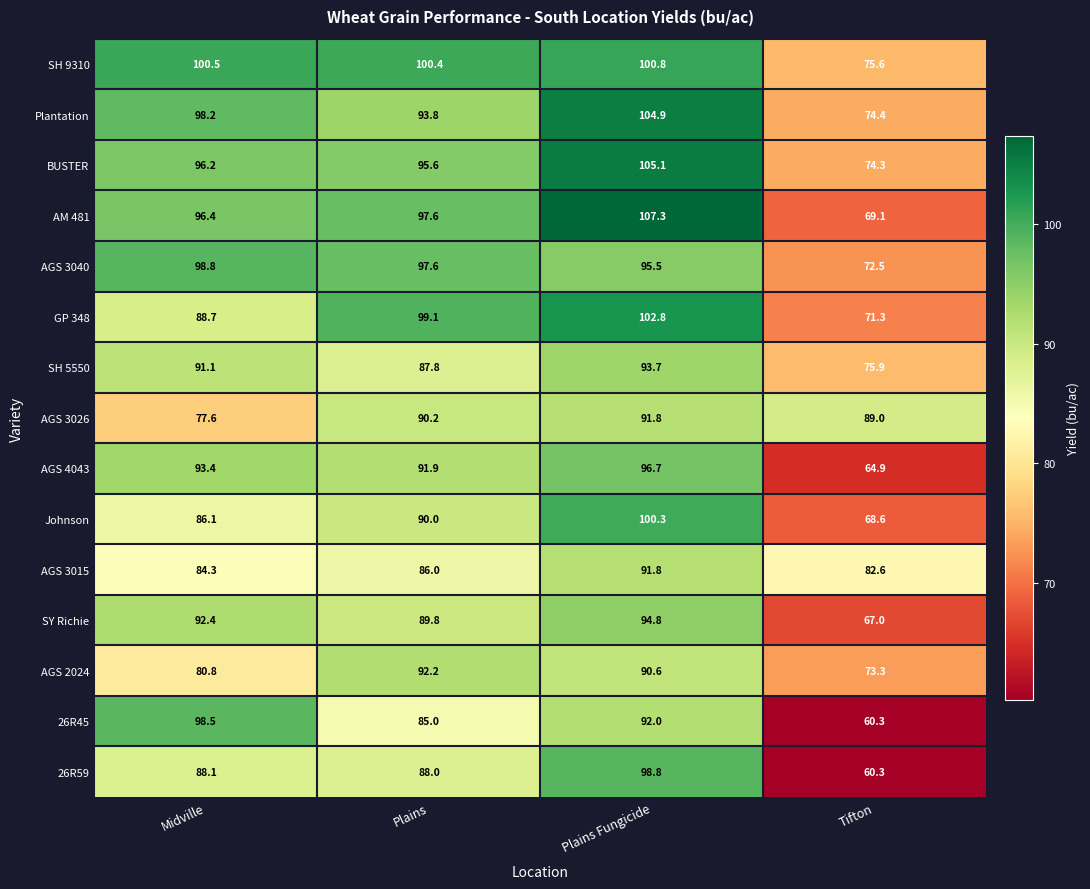

Is it true that Johnson equals 140.7 at Midville?

False